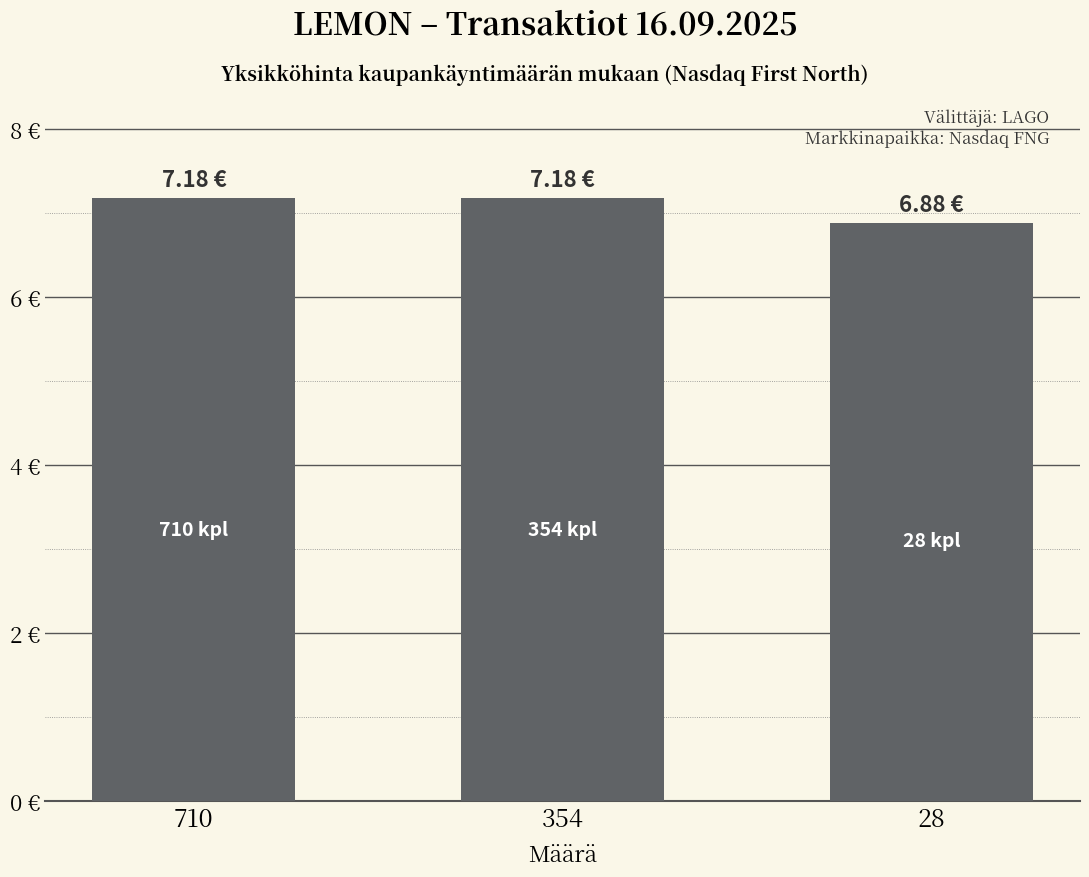

Reading left to right, what are all the values shown in this chart?

710=7.2	354=7.2	28=6.9